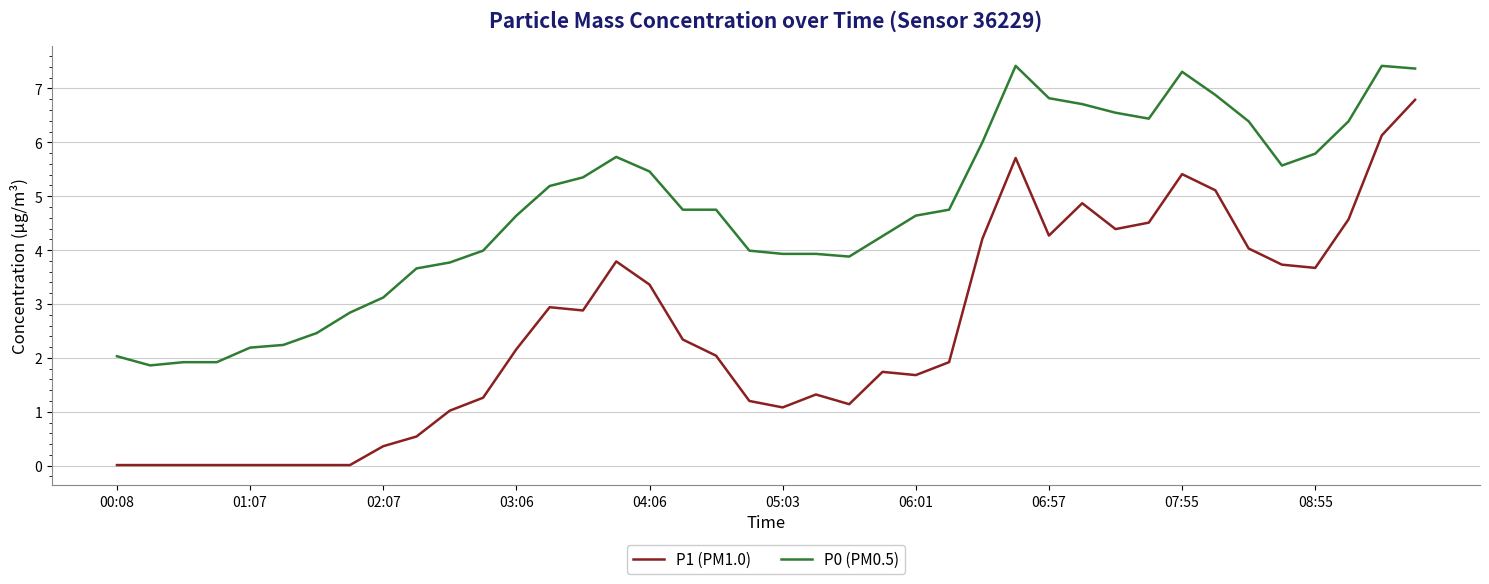

Which series has the widest spread of values?

P1 (PM1.0)